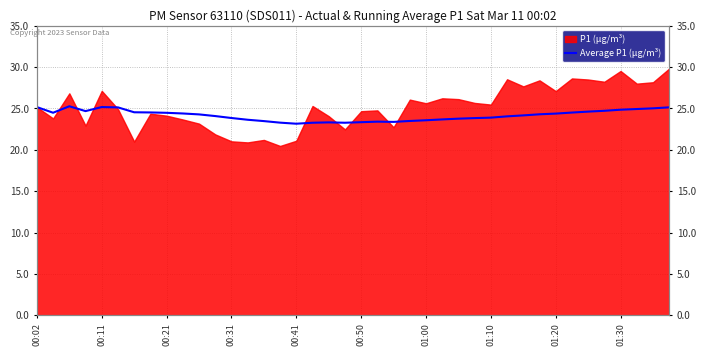

How many lines are shown in the chart?

1